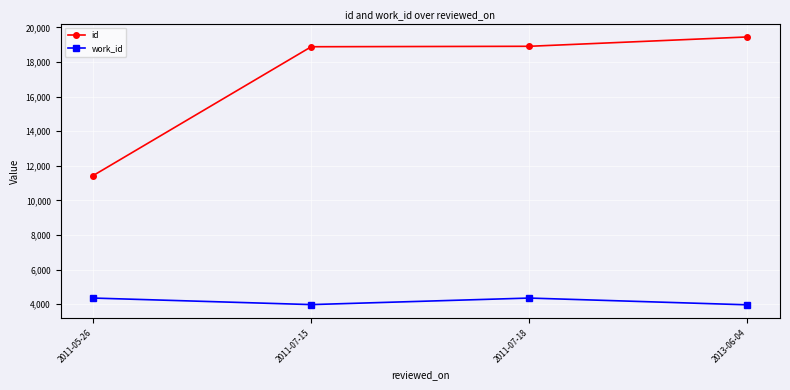

True or false: id has a value of 29309 at 2013-06-04.

False